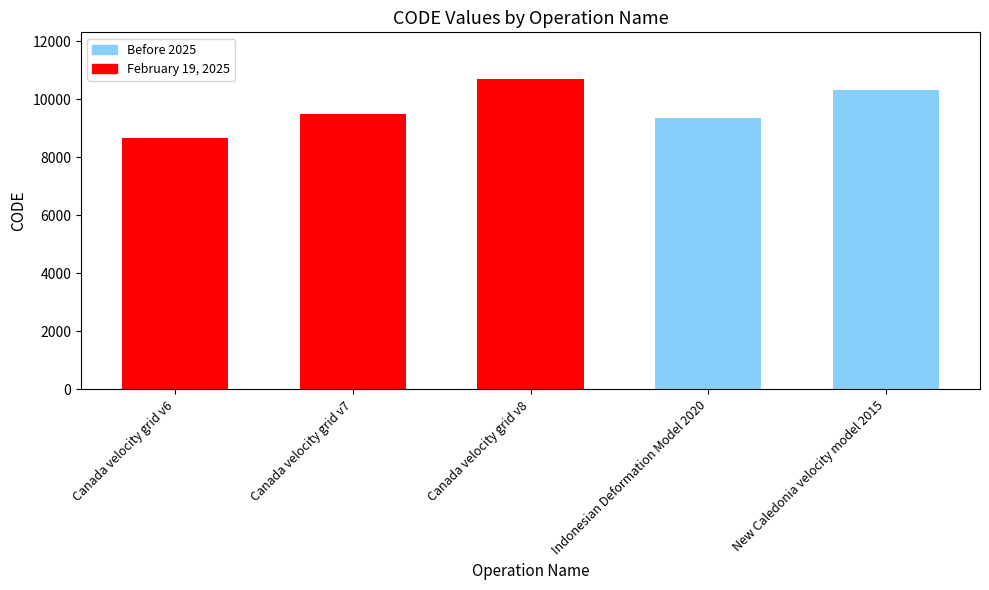

What is the change in value from Canada velocity grid v6 to New Caledonia velocity model 2015?

+1647